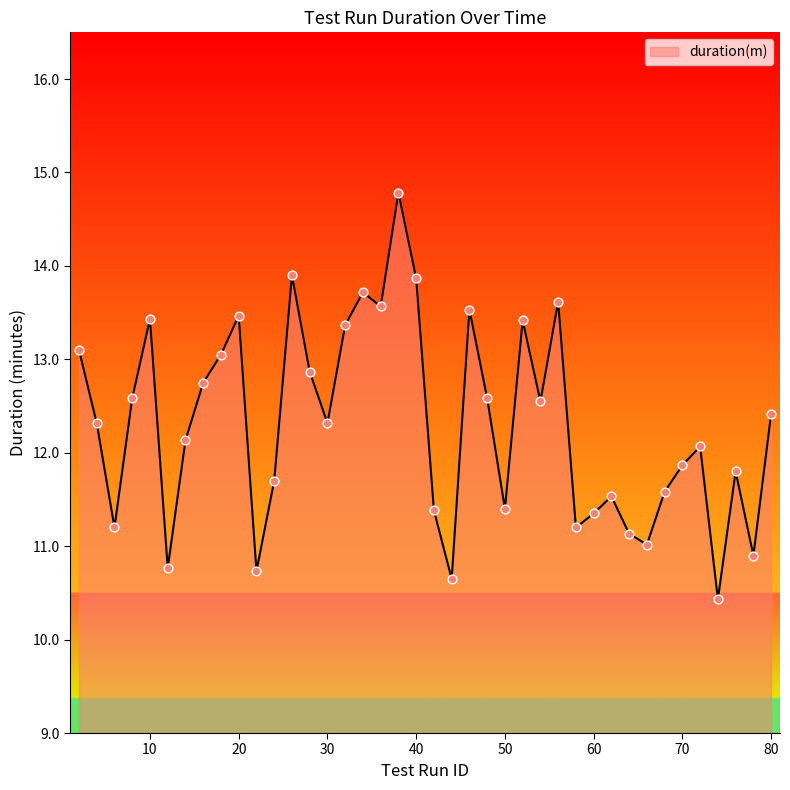

What is the minimum value shown in the chart?

10.4